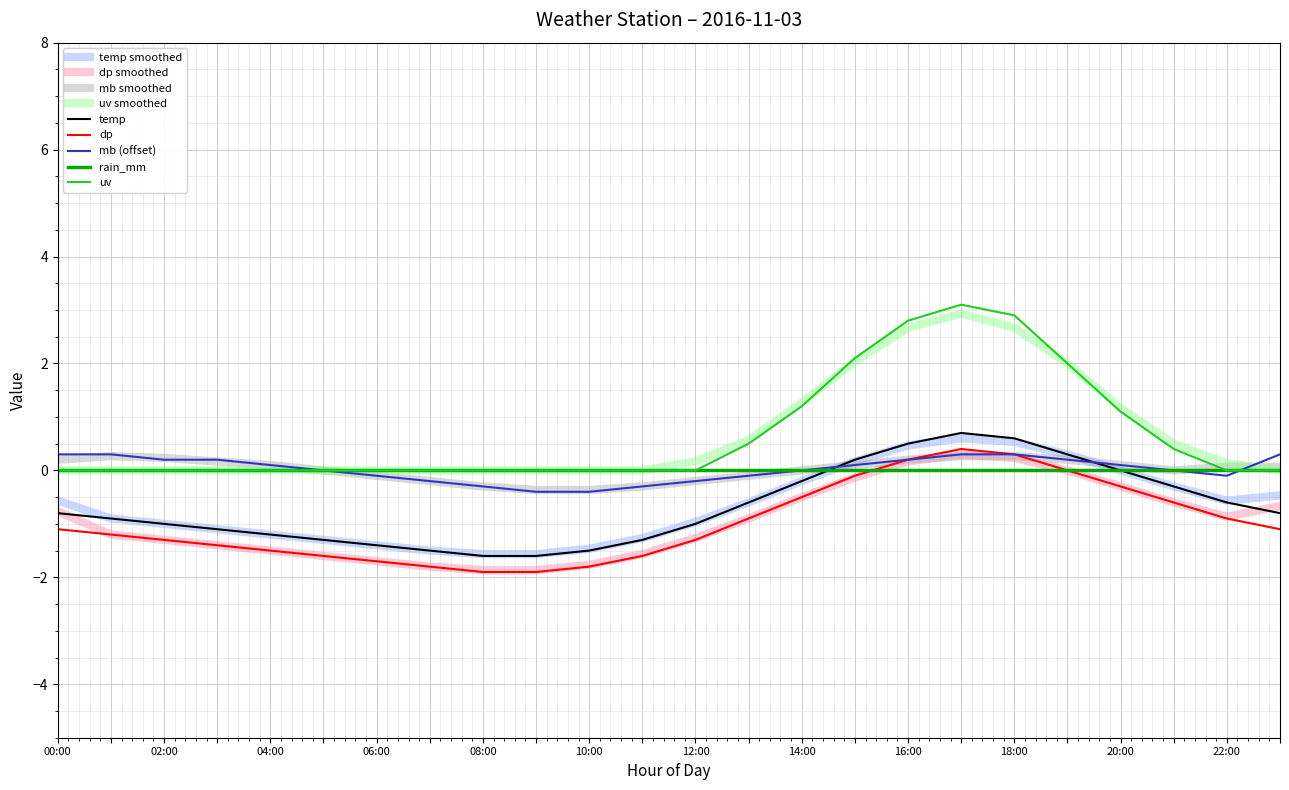

What is the lowest value of the dp series?

-1.9